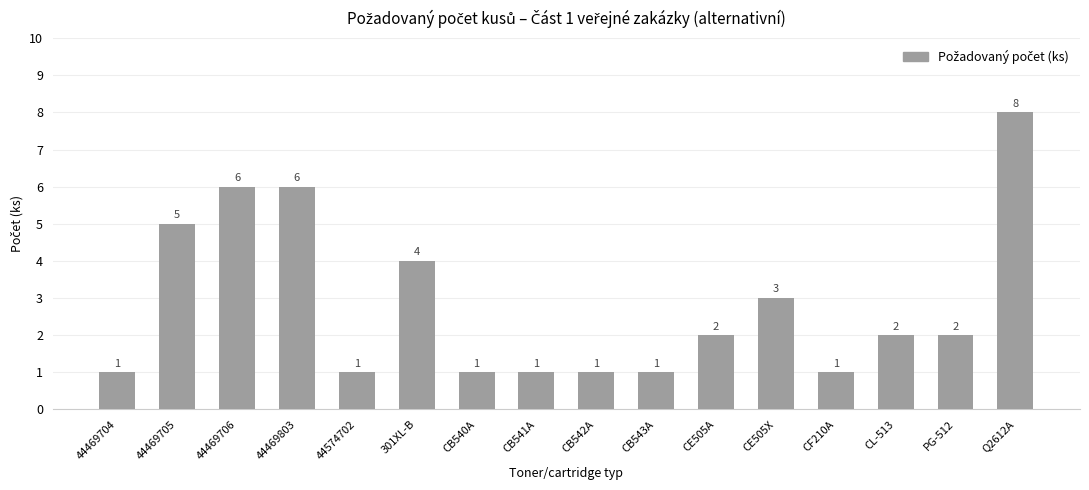

What is the sum of all values?

45